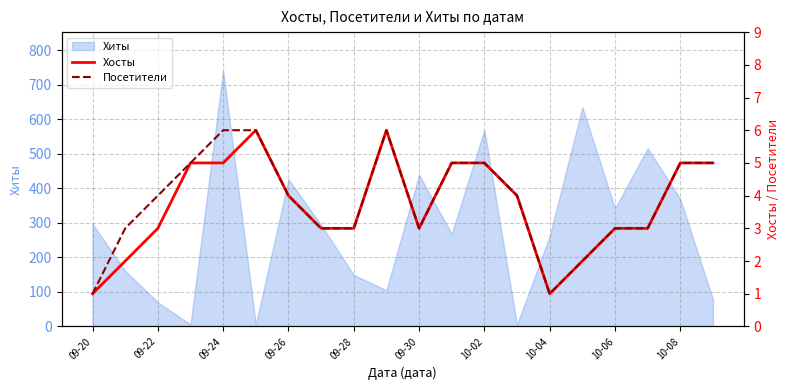

True or false: Посетители and Хосты cross at least once.

False